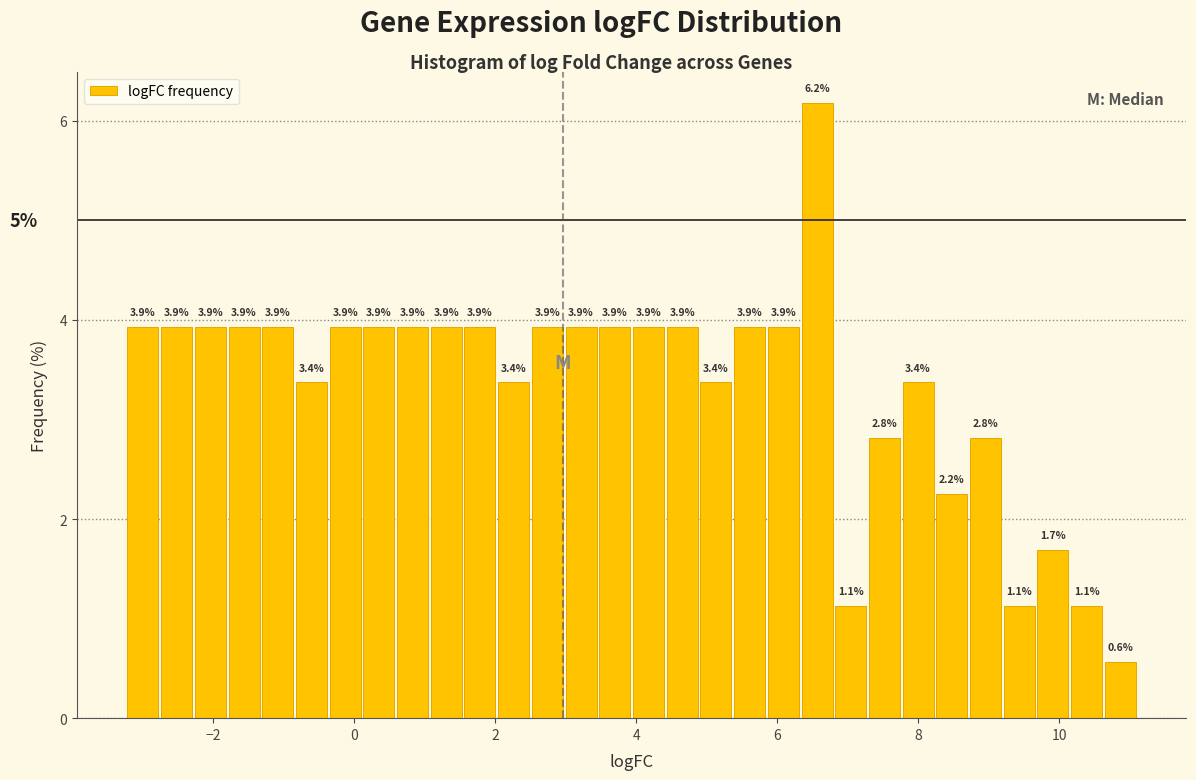

Read against the x-axis, roughly where is the centre of the tallest bar?

6.6